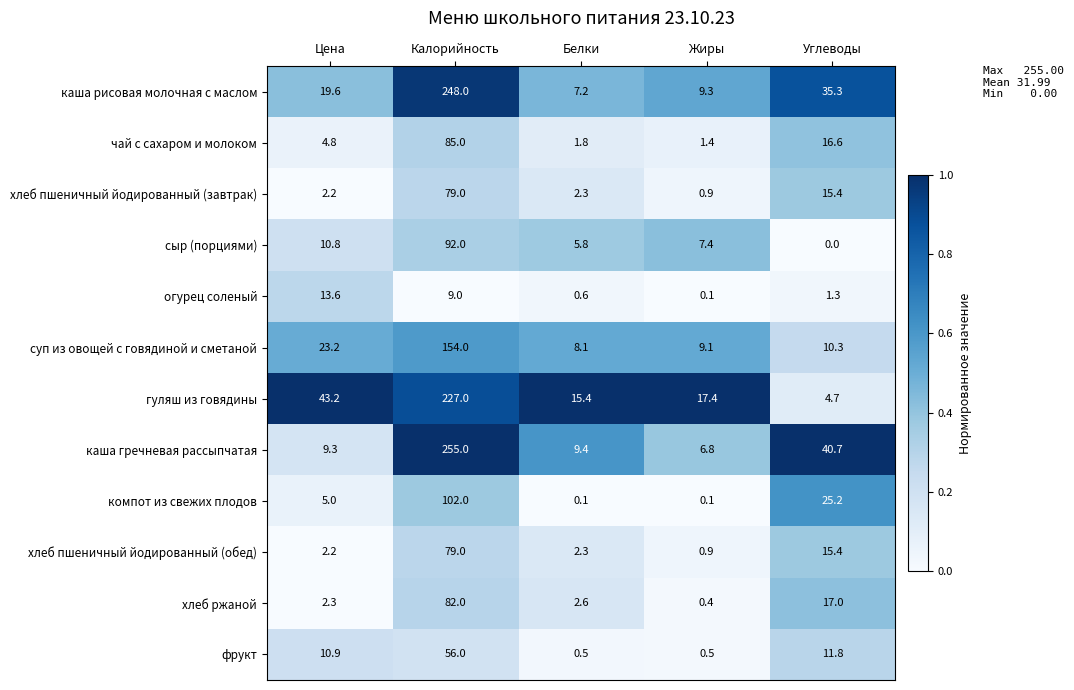

True or false: сыр (порциями) has a value of 10.8 at Цена.

True